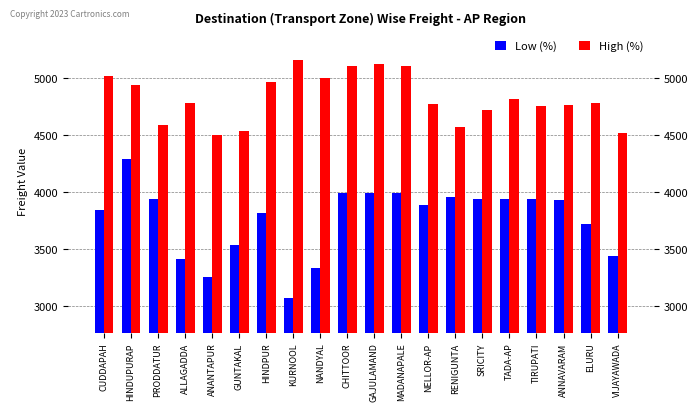

Reading right to left, list all the values displayed in this chart.

Low (%): 3445	3720	3935	3945	3945	3945	3958	3890	3995	3995	3995	3335	3070	3820	3535	3261	3415	3940	4293	3845
High (%): 4520	4788	4770	4756	4823	4721	4570	4775	5110	5125	5110	5003	5163	4970	4543	4508	4785	4593	4940	5020